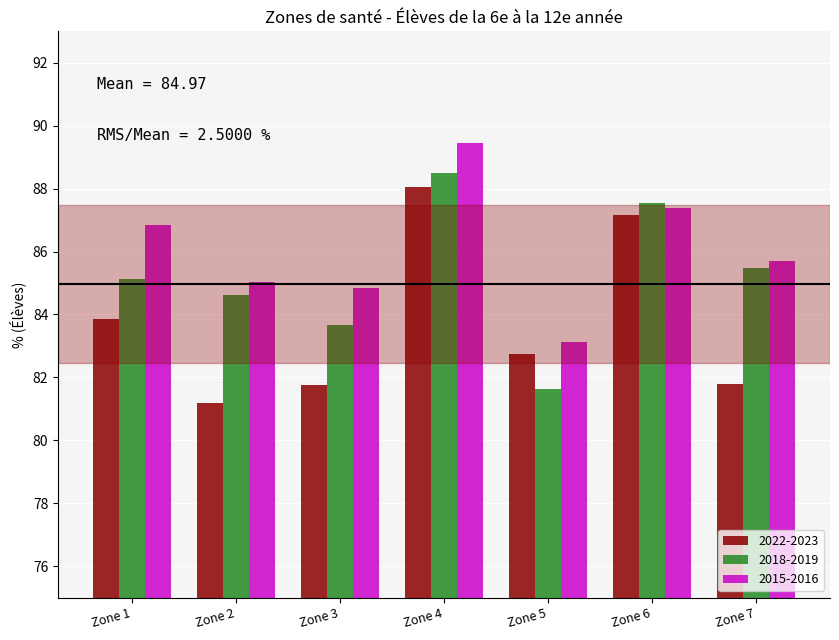

What is the value of the 2015-2016 bar at the 5th from the left?

83.1